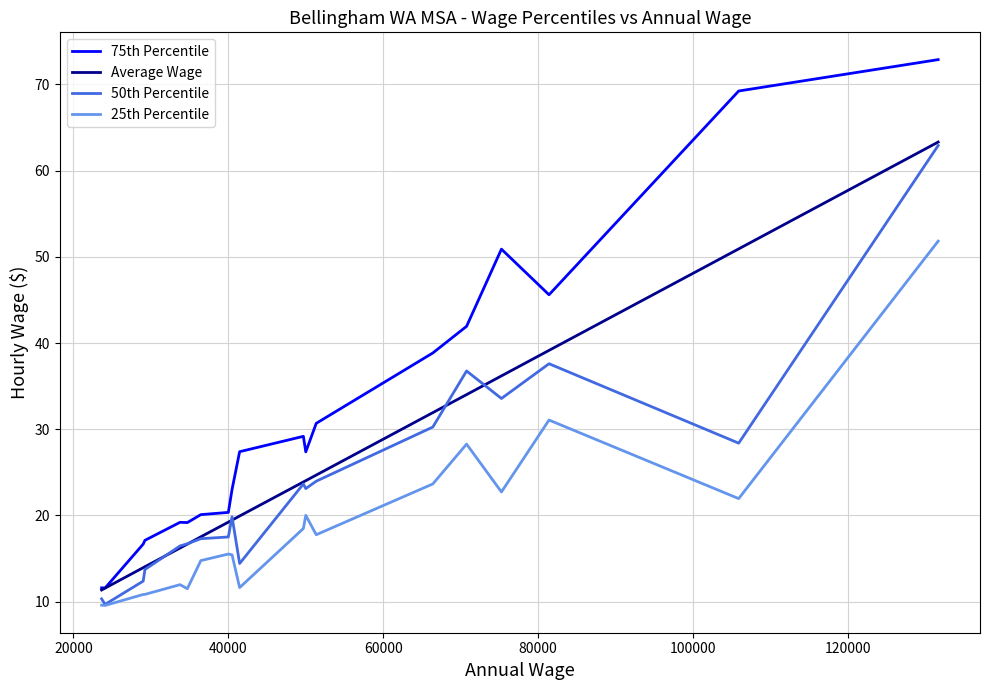

What is the smallest value displayed?

9.6